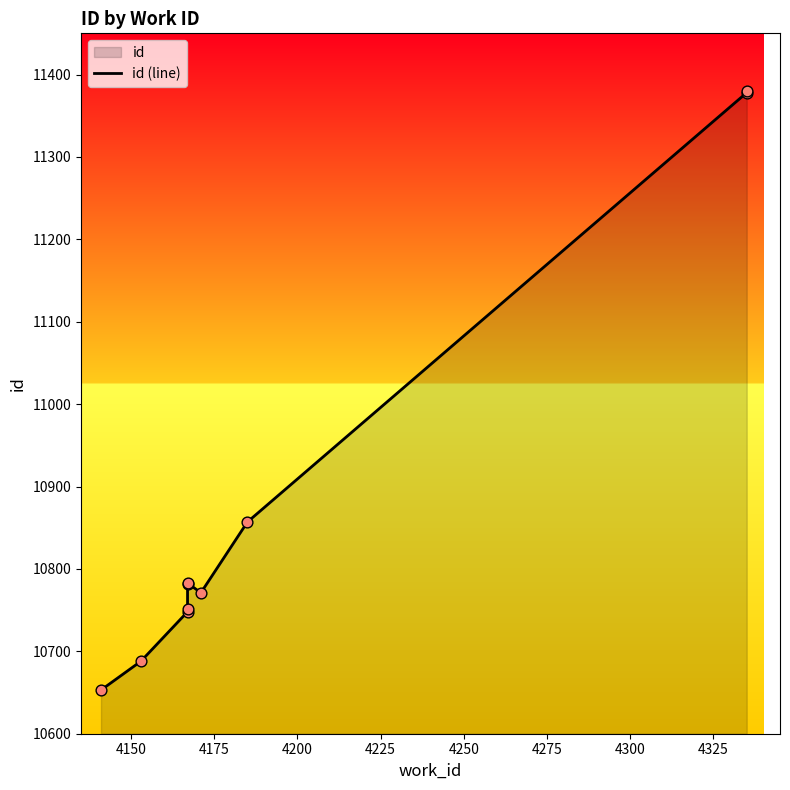

Approximately how many times larger is the value at 4300 compared to 4275?

1.0